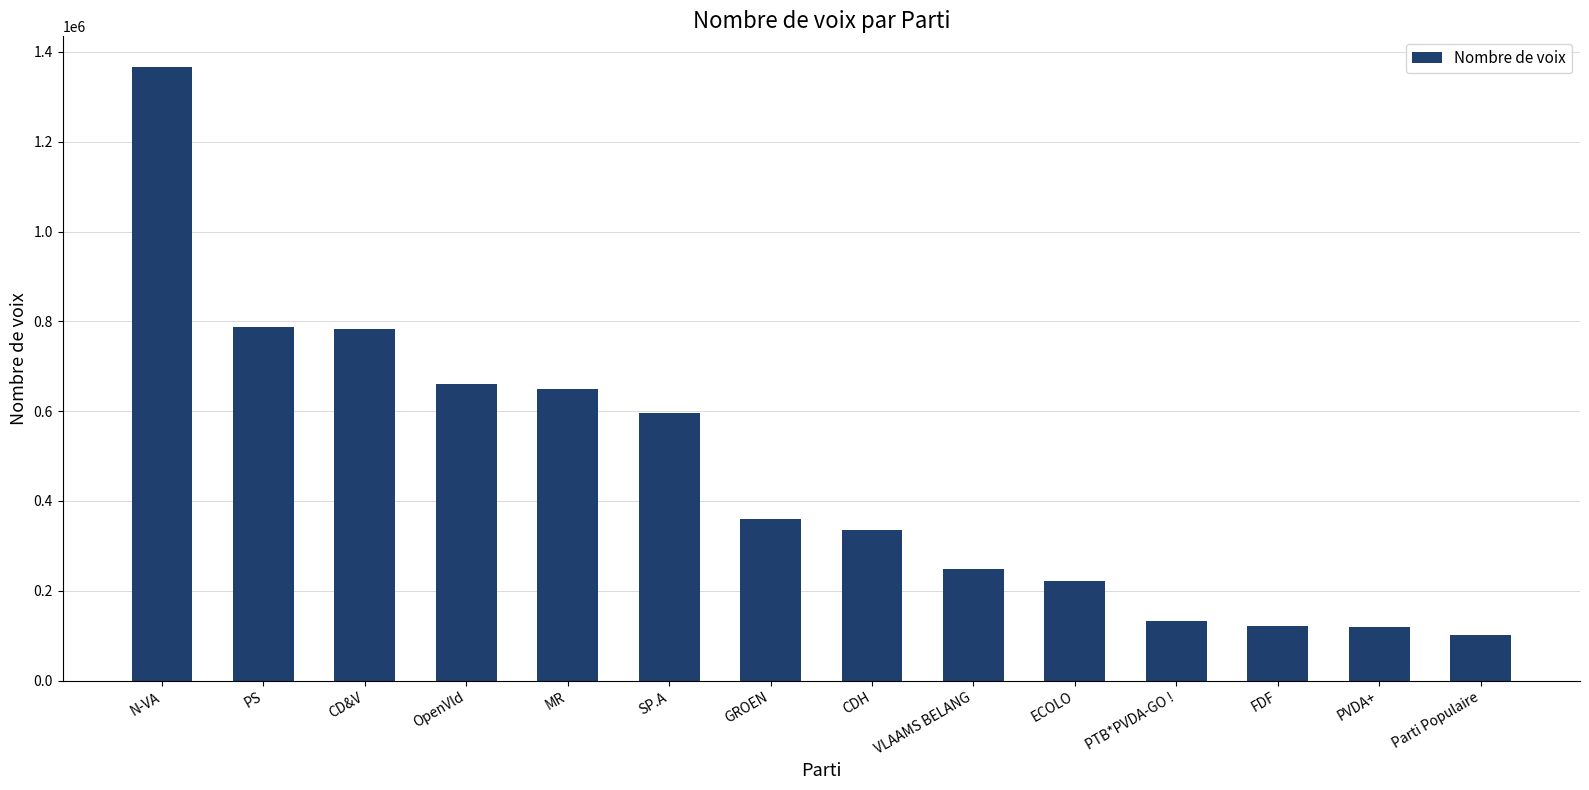

What is the value of the 8th bar from the left?

336184